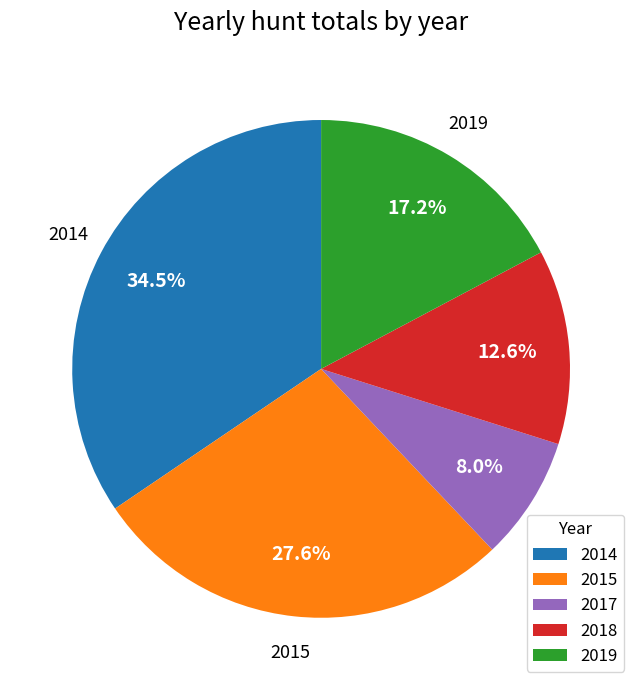

To the nearest percent, what is the combined percentage of 2017 and 2014?

43%